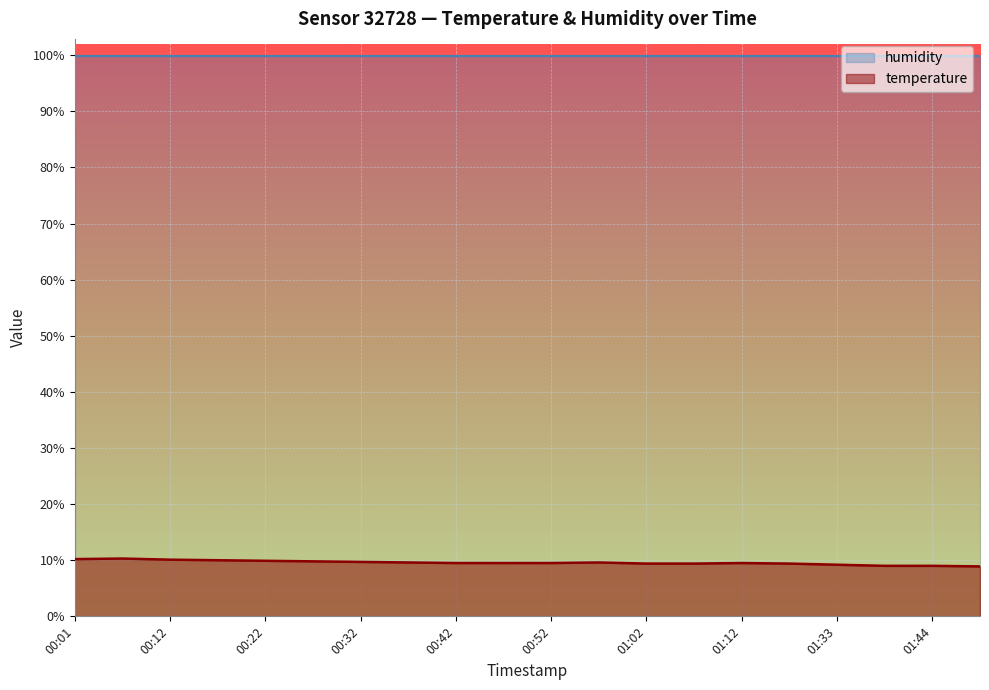

True or false: humidity and temperature intersect in this chart.

False